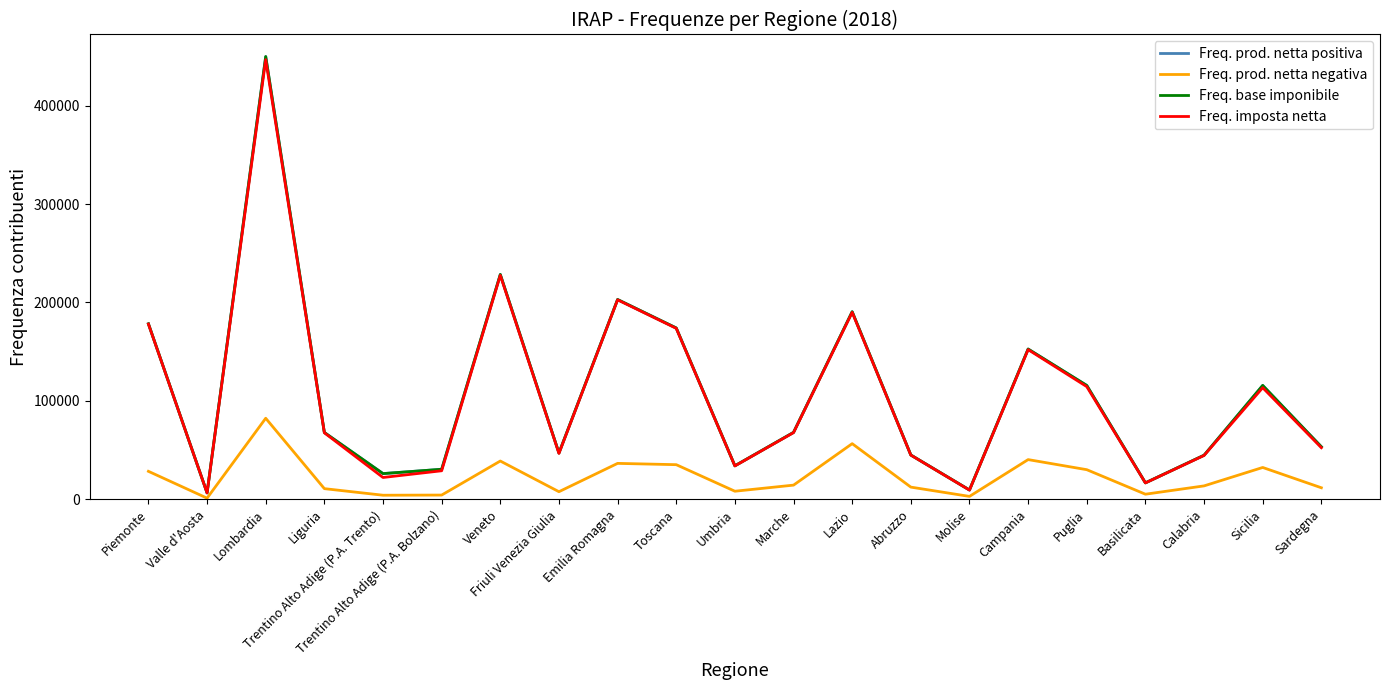

Which series has the widest spread of values?

Freq. base imponibile